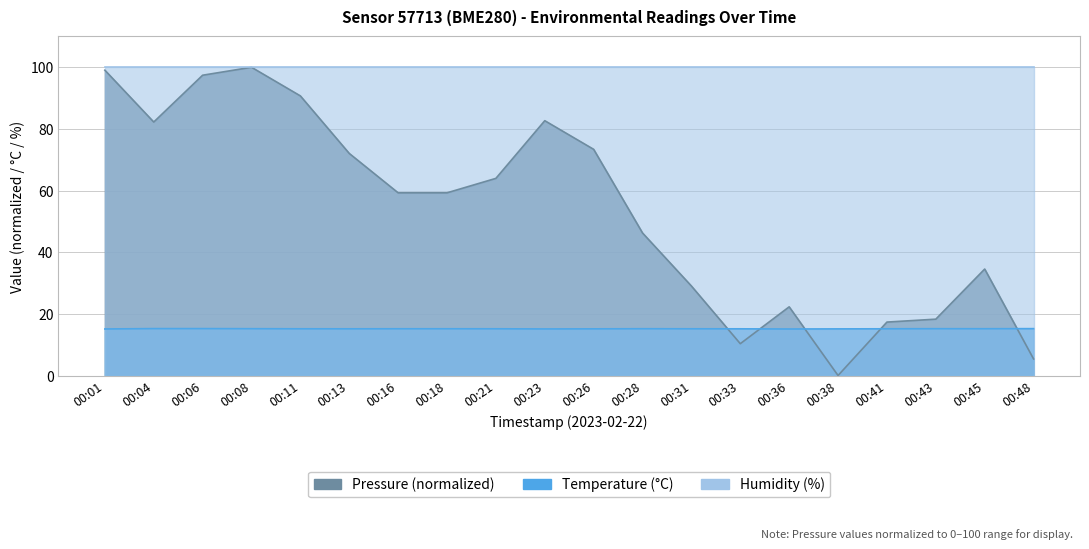

Where is pressure nearest to the value 50?

00:28